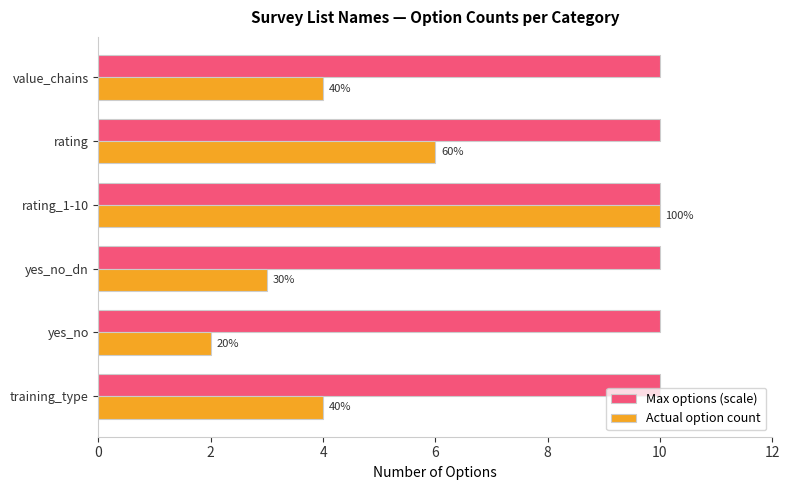

What are all the series names shown in the legend?

Max options (scale), Actual option count